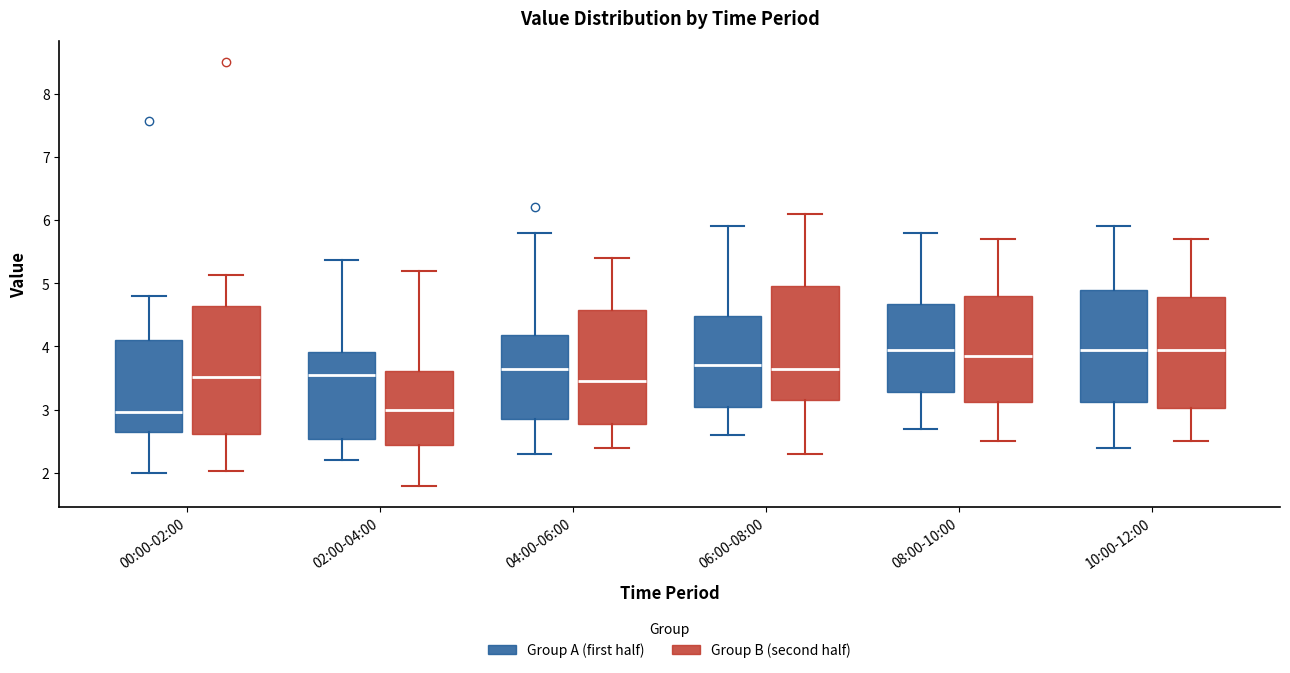

Comparing the boxes themselves (not the whiskers), which one is the tallest?

00:00-02:00 (Group B (second half))